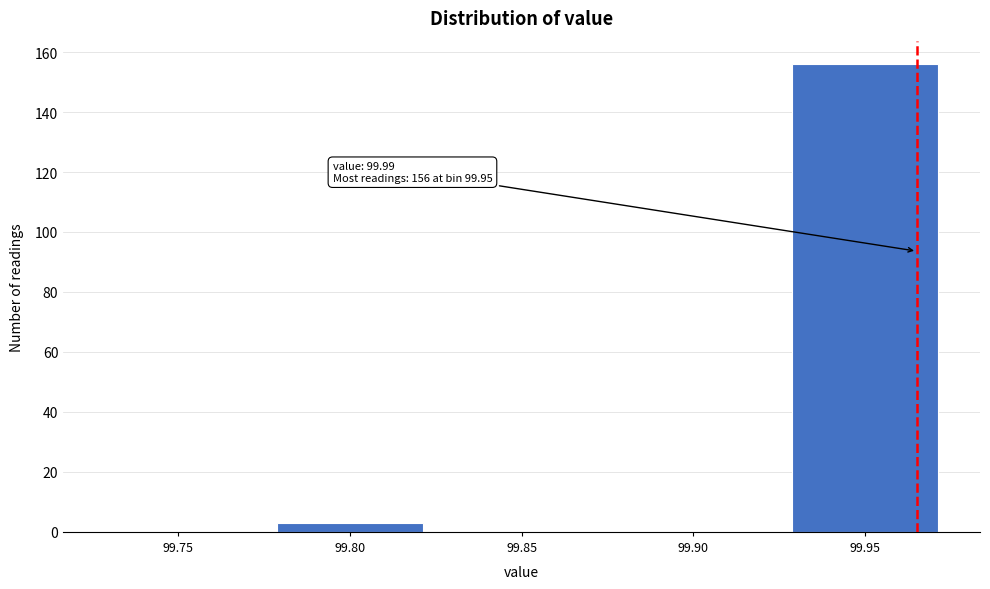

Reading left to right, what are all the values shown in this chart?

99.75=0	99.80=3	99.85=0	99.90=0	99.95=156